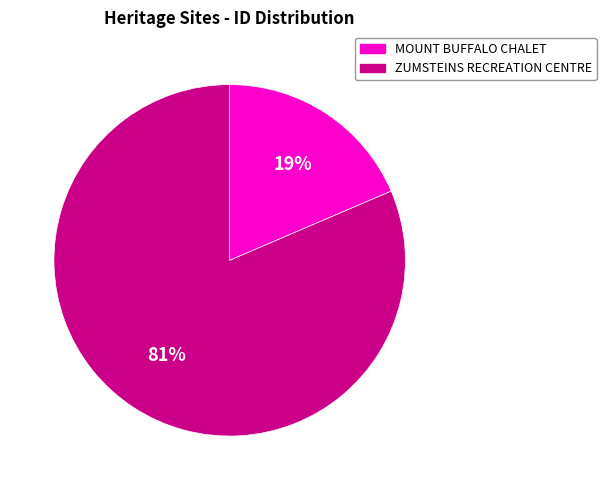

Is the sum of ZUMSTEINS RECREATION CENTRE and MOUNT BUFFALO CHALET greater than half?

Yes